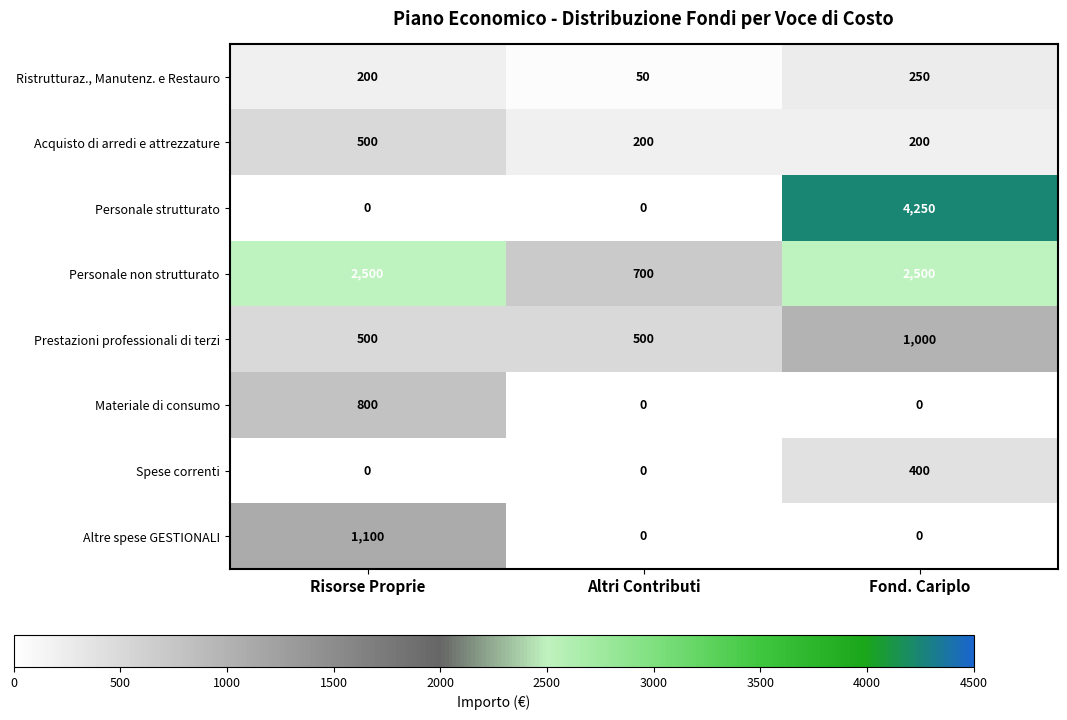

True or false: Personale non strutturato has a value of 2500 at Fond. Cariplo.

True